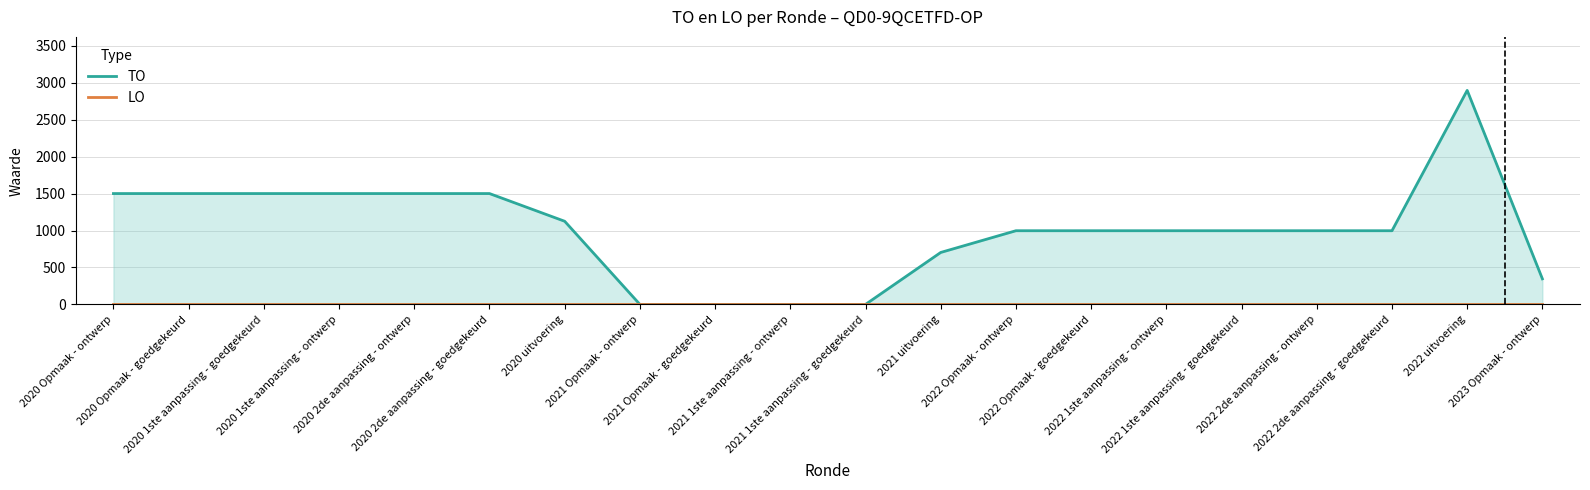

Rank the series by their average value, from highest to lowest.

TO, LO